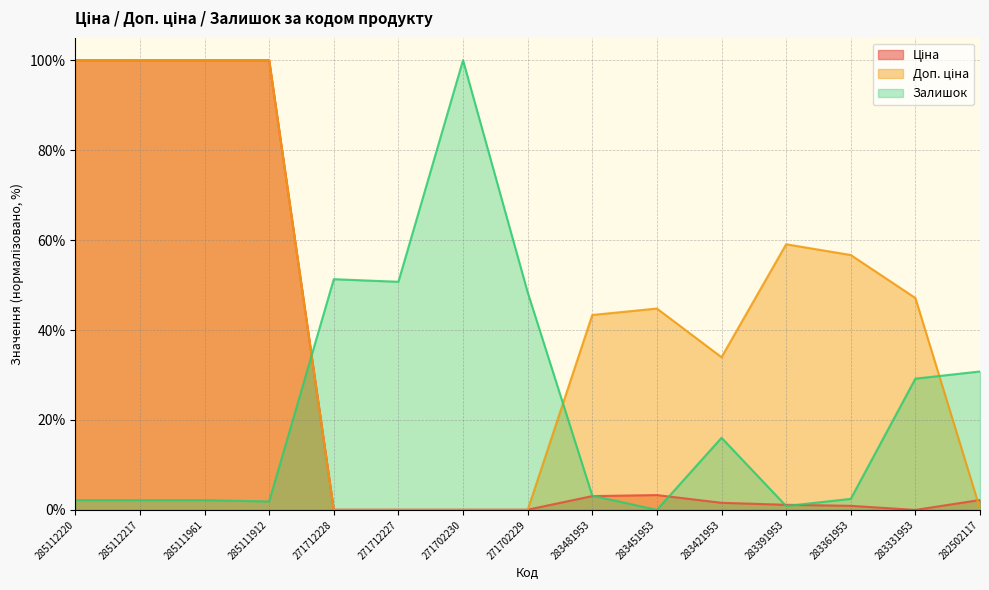

Between which two adjacent categories do Доп. ціна and Ціна first intersect?

271702229 and 283481953